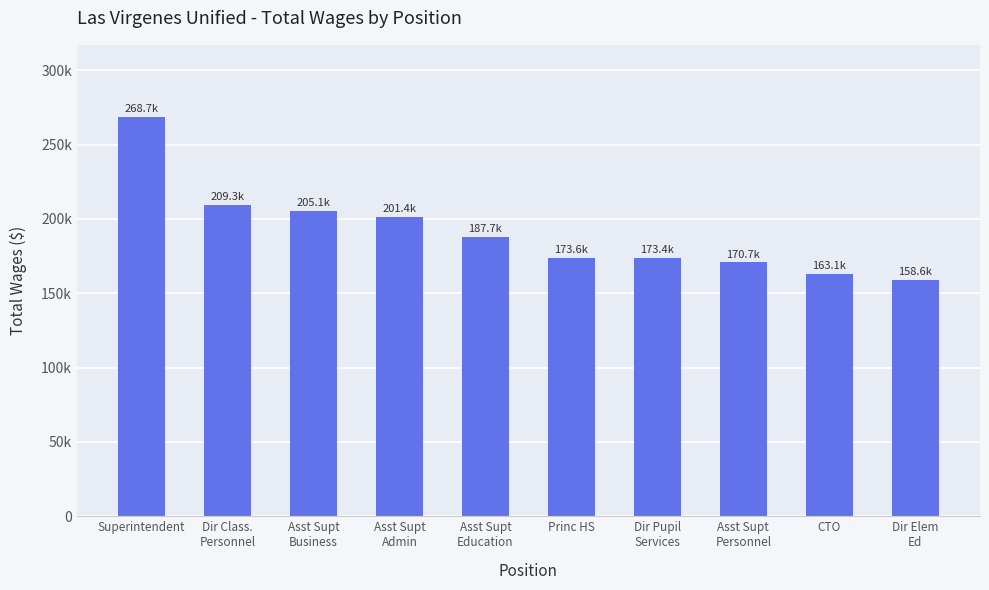

Which category has the lowest value across all series?

Dir Elem
Ed